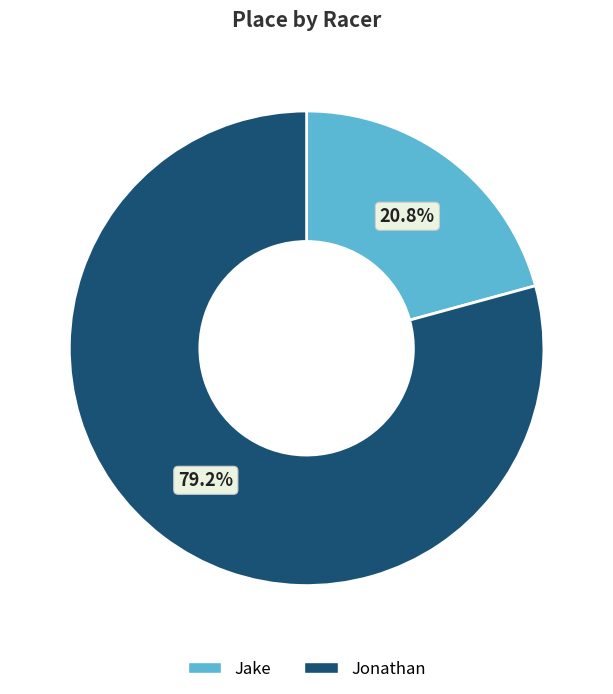

To the nearest percent, what is the difference between the largest and smallest slice percentages?

58%